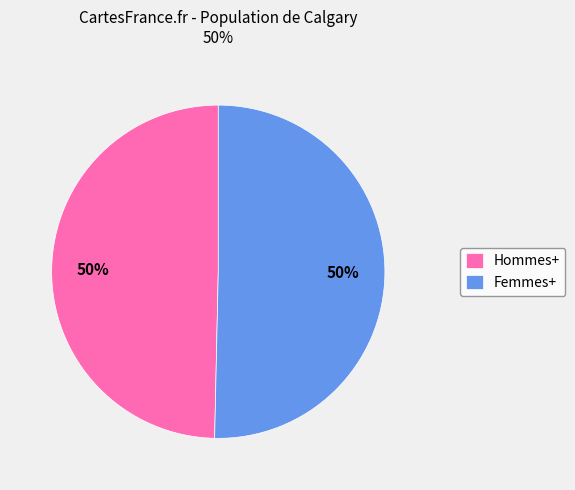

To the nearest percent, what is the combined percentage of Hommes+ and Femmes+?

100%